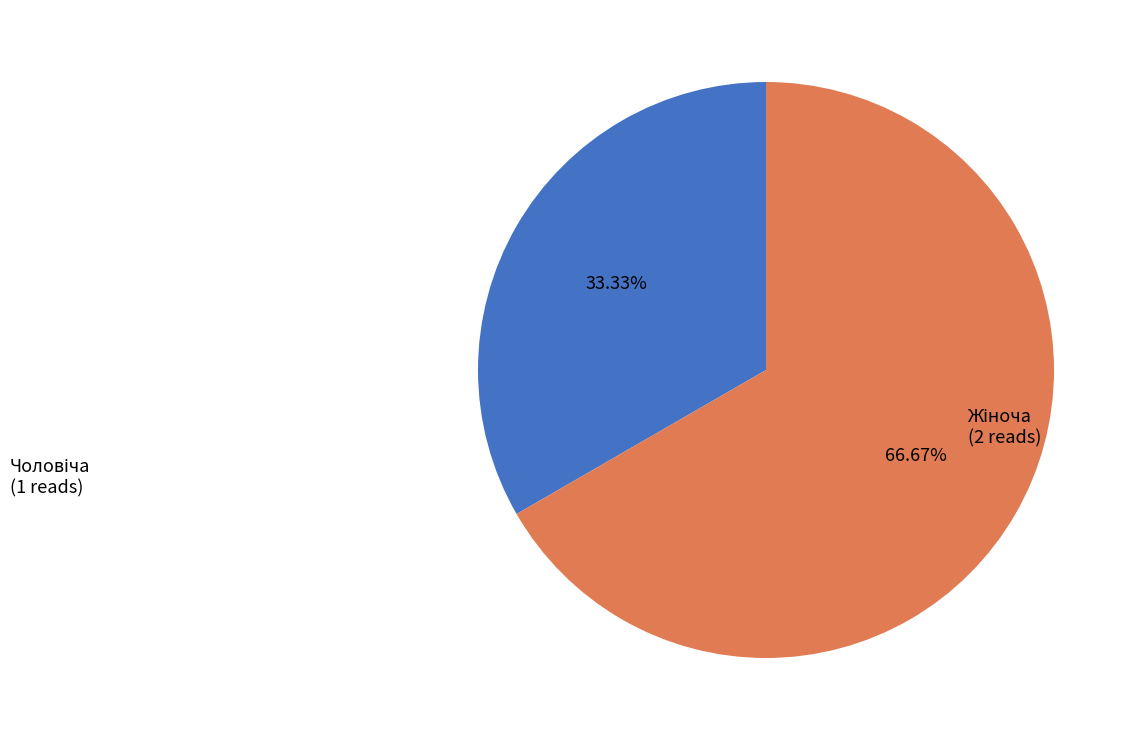

Does any single category account for the majority?

Yes